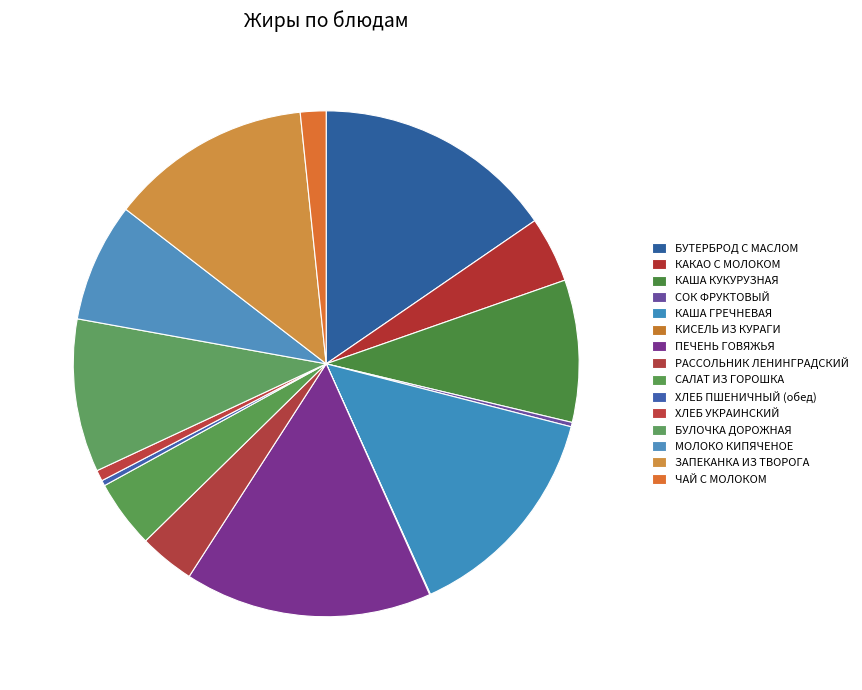

What is the change in value from ПЕЧЕНЬ ГОВЯЖЬЯ to САЛАТ ИЗ ГОРОШКА?

-8.2